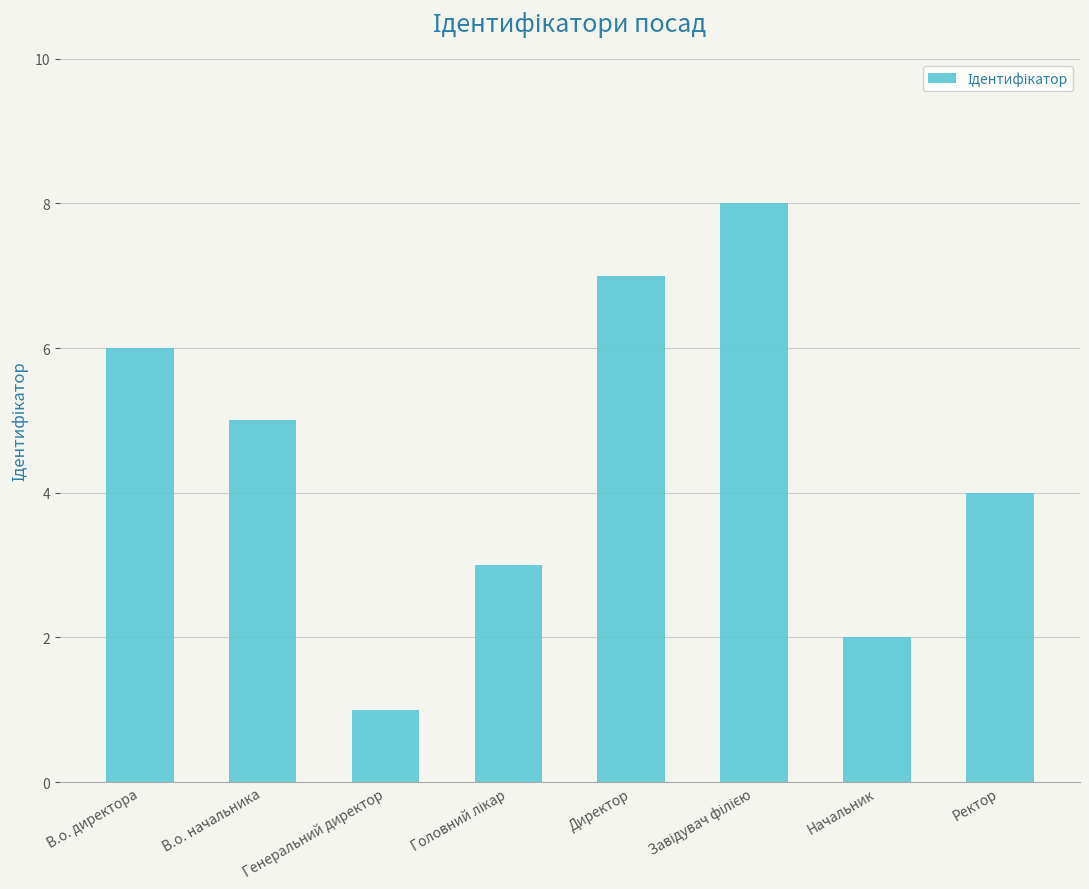

Is it true that the value at Ректор is 5?

False